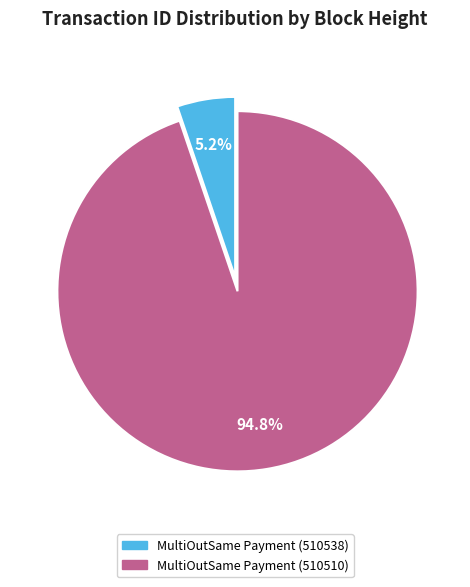

What is the ratio of the value at MultiOutSame Payment (510510) to the value at MultiOutSame Payment (510538)?

18.2